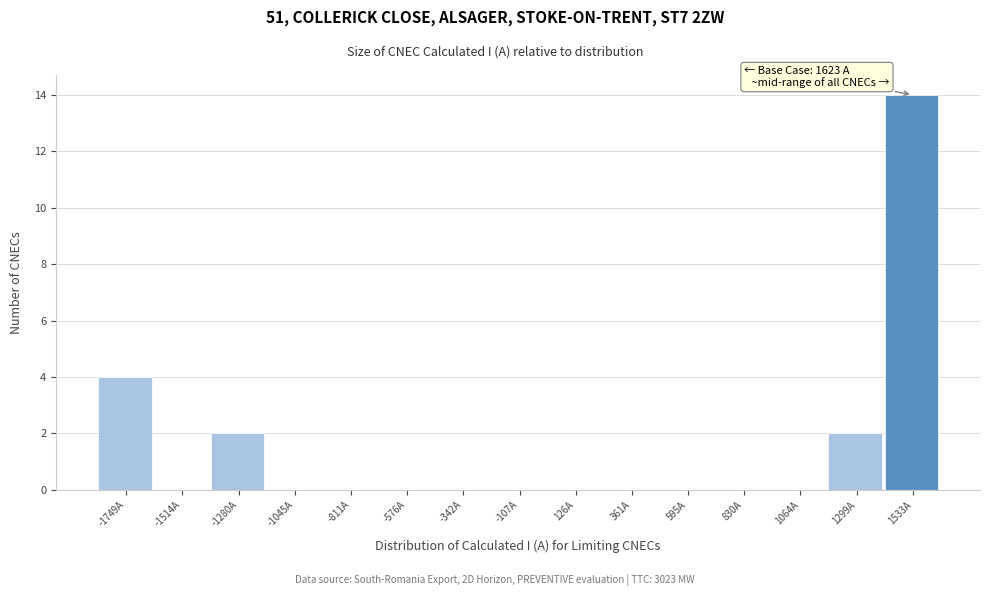

Reading left to right, what are all the values shown in this chart?

-1749A=4	-1514A=0	-1280A=2	-1045A=0	-811A=0	-576A=0	-342A=0	-107A=0	126A=0	361A=0	595A=0	830A=0	1064A=0	1299A=2	1533A=14